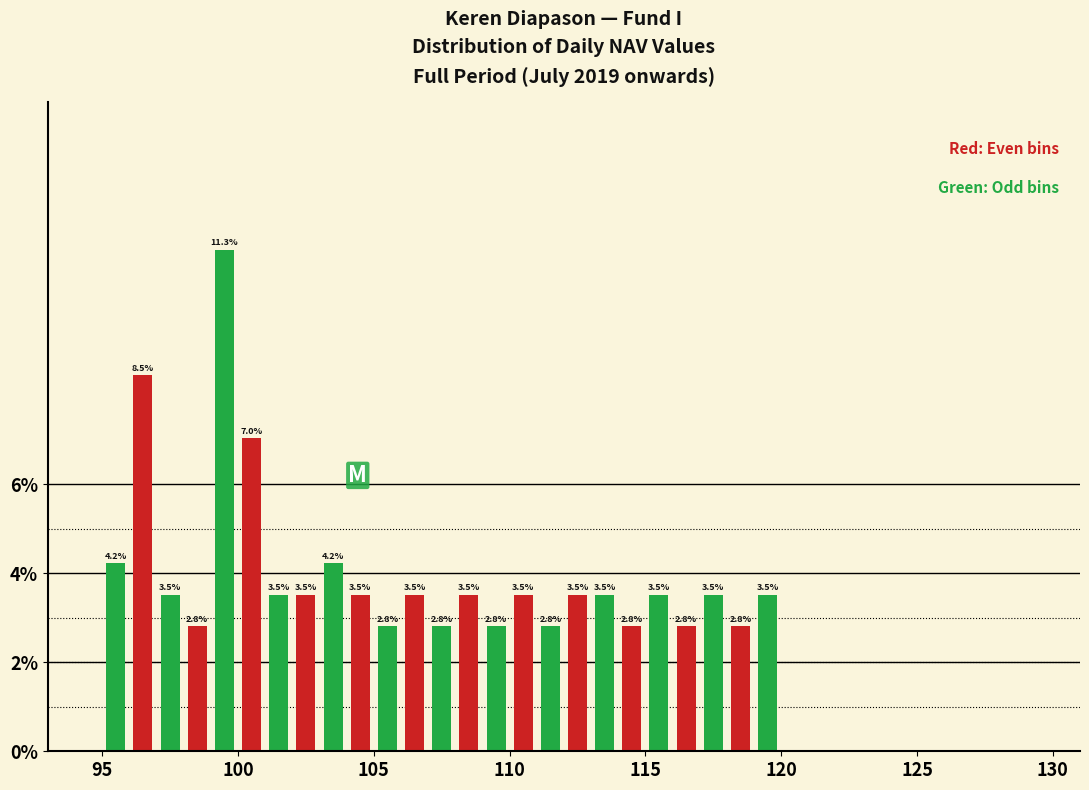

Read against the x-axis, roughly where is the centre of the tallest bar?

99.5